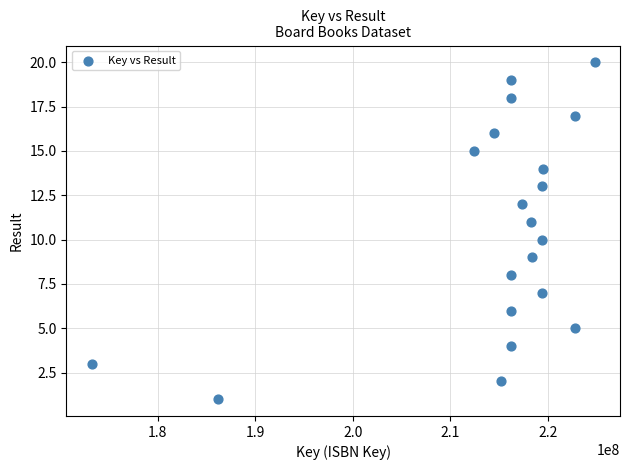

What is the range of Y values (max minus min)?

19